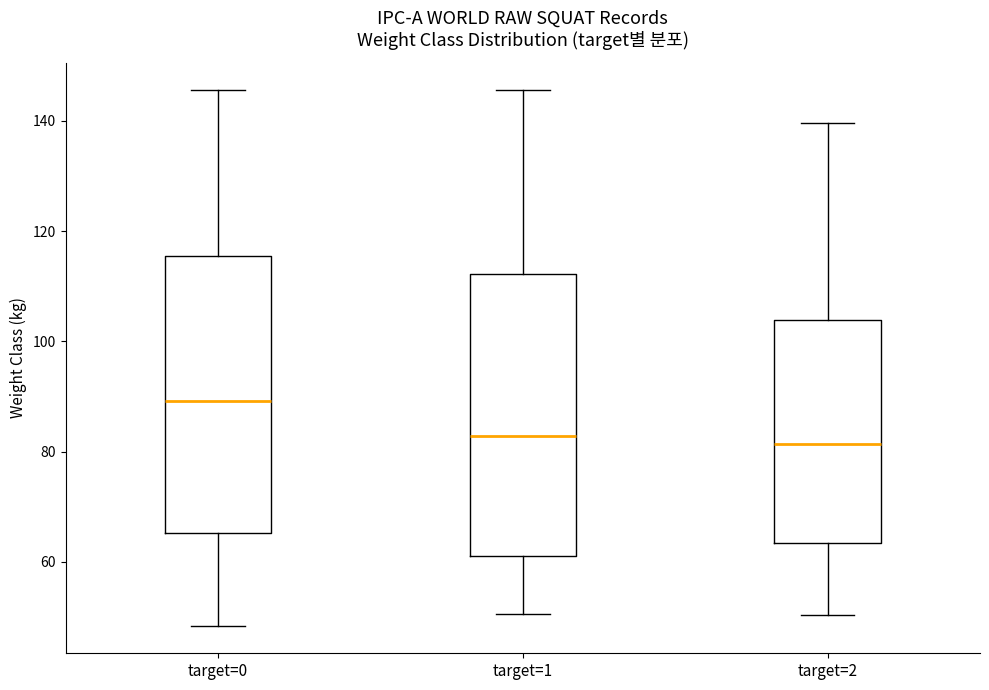

Where does the median line of the box for target=1 sit on the y-axis? The values are not printed on the chart, so give them approximately, as read against the axis.

82